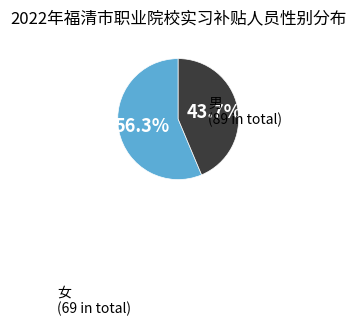

Count the number of slices in the pie.

2